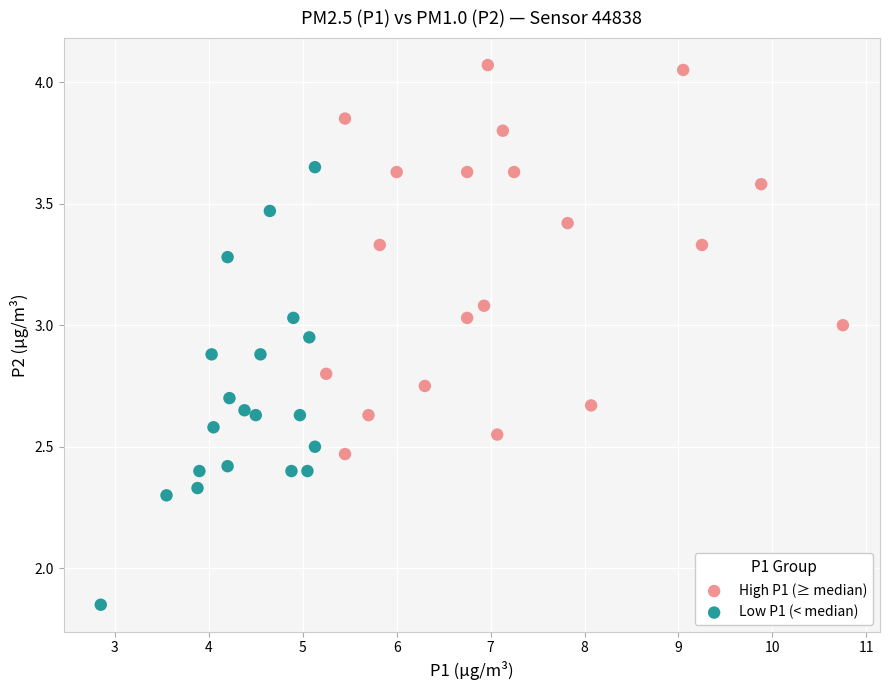

Which series has the widest spread of Y values?

Low P1 (< median)